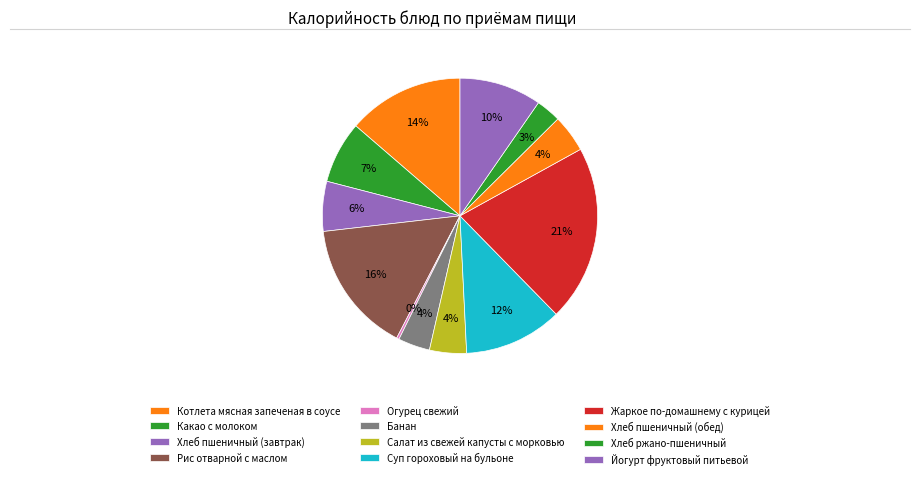

Does any single category account for the majority?

No